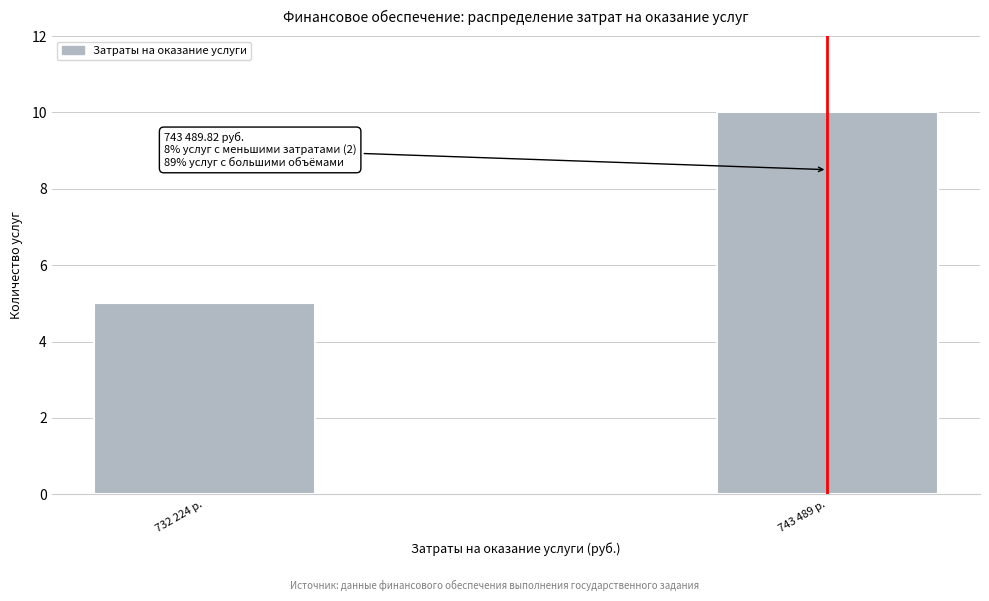

Reading right to left, transcribe all the data shown in this chart.

10	5